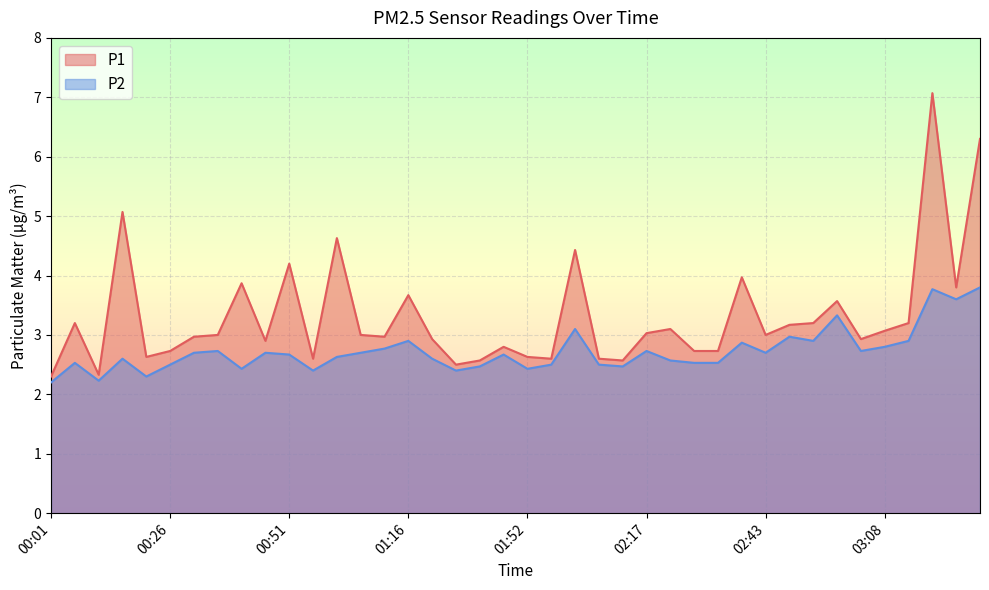

How many lines are shown in the chart?

2